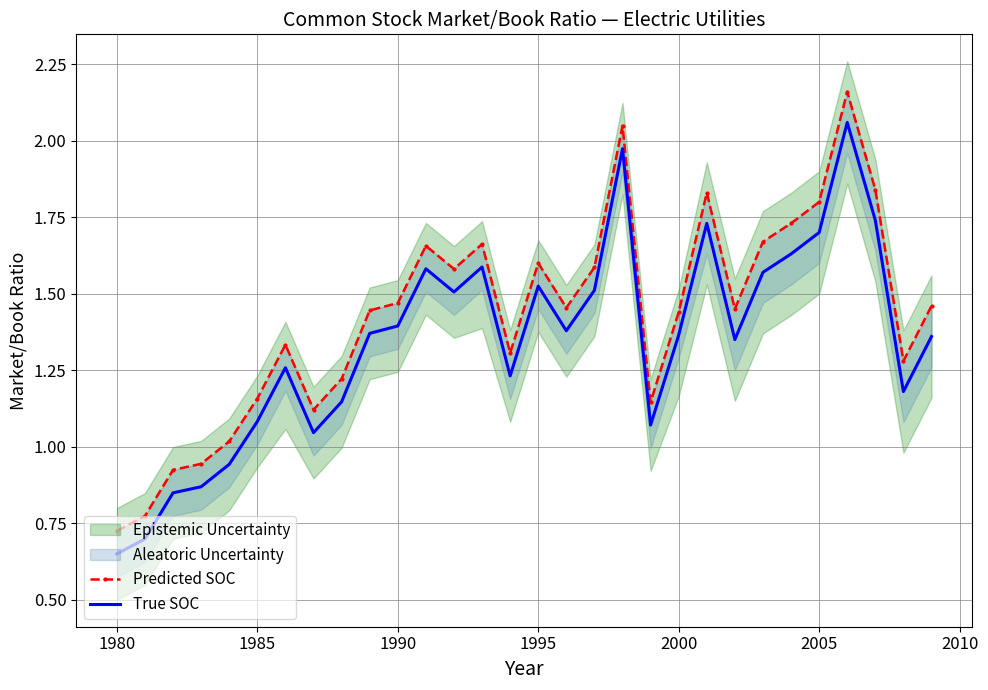

List the series in order of their peak value, lowest first.

True SOC, Predicted SOC